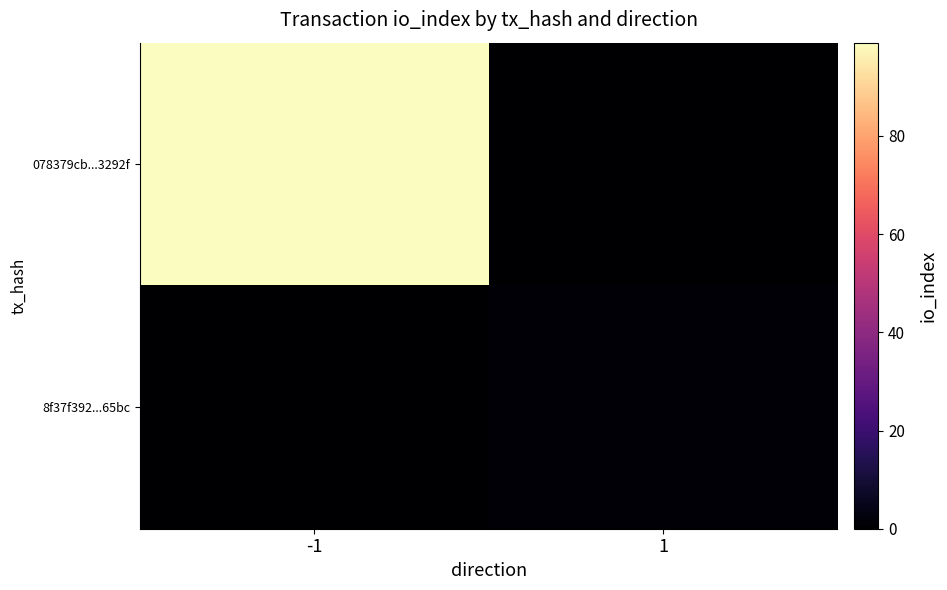

What is the spread (max minus min) of values at 1?

1